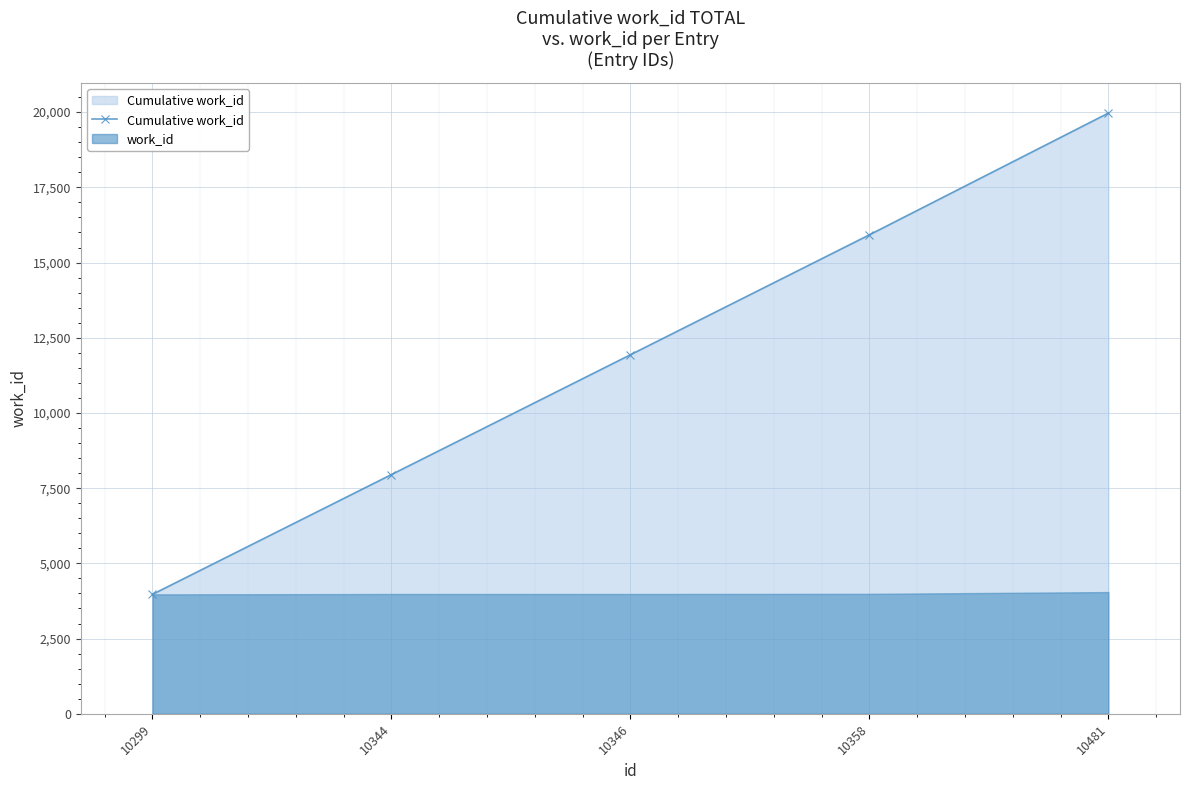

Reading right to left, extract all data points from this chart.

10481=19967	10358=15921	10346=11934	10344=7952	10299=3970